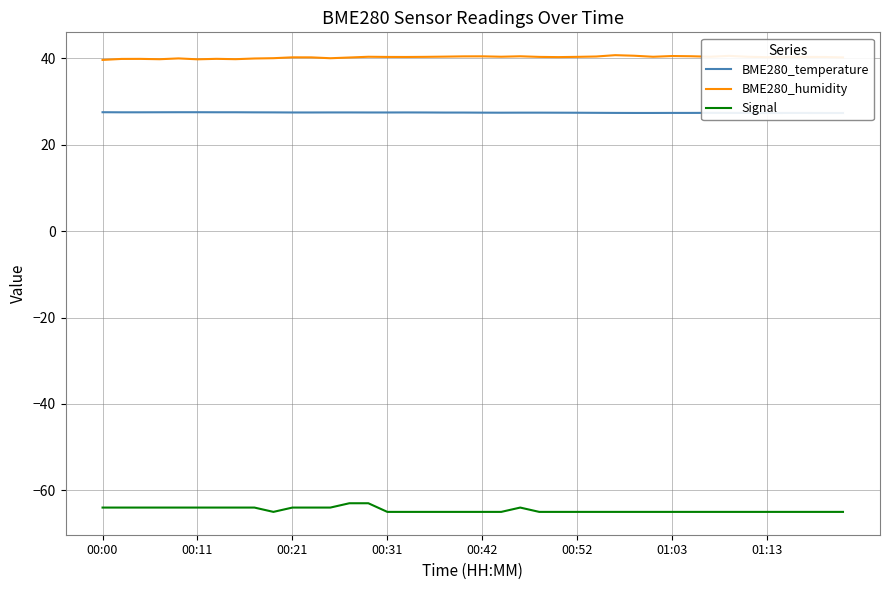

Which series has the widest spread of values?

Signal